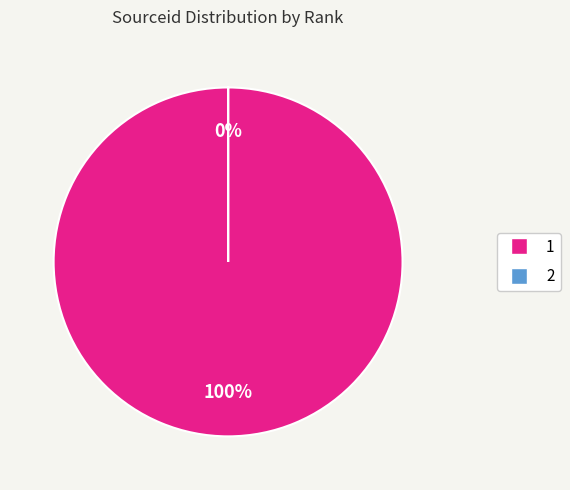

To the nearest percent, what is the average slice percentage?

50%